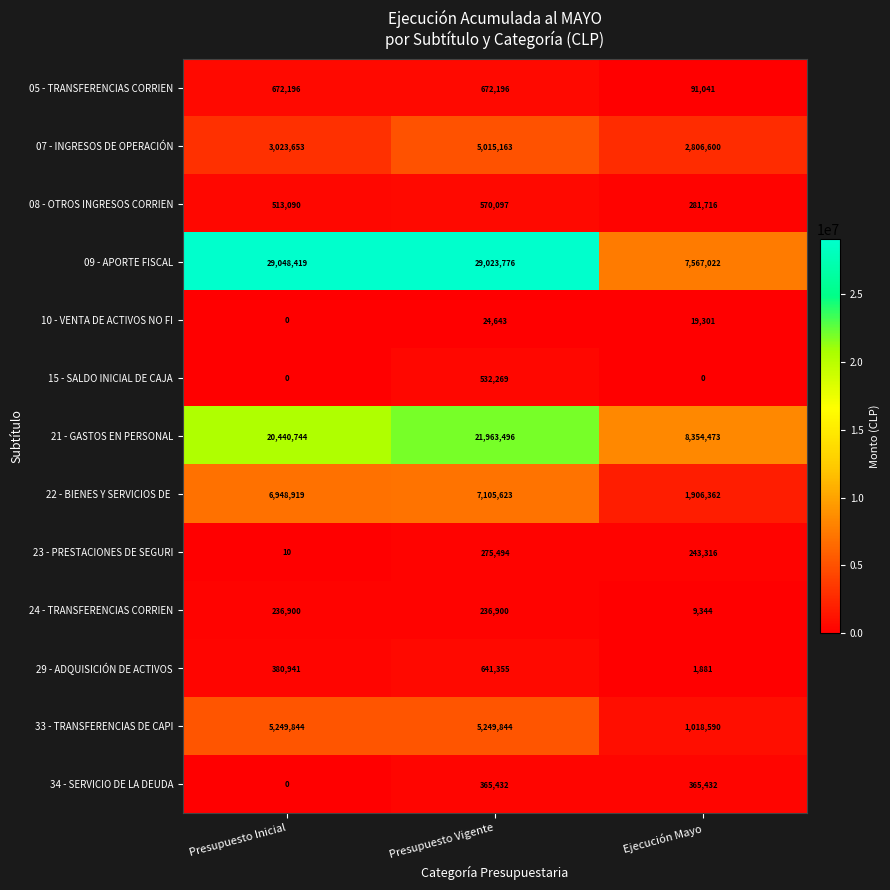

What is the difference between the highest and lowest values at Presupuesto Vigente?

28999133